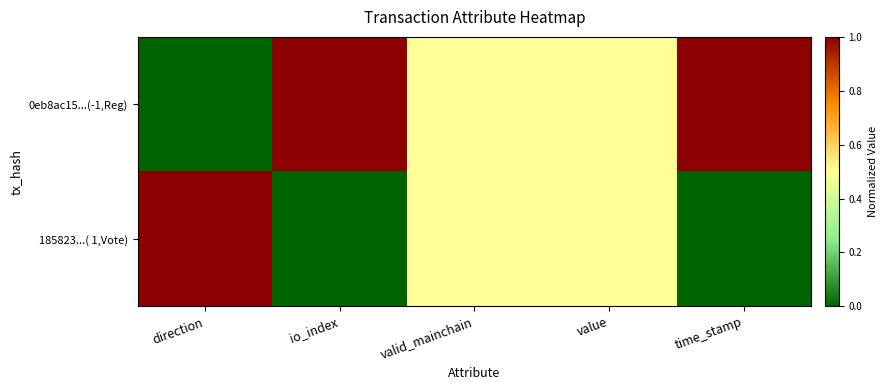

Reading right to left, transcribe all the data shown in this chart.

0eb8ac15...(-1,Reg): time_stamp=1.0	value=0.5	valid_mainchain=0.5	io_index=1.0	direction=0.0
185823...( 1,Vote): time_stamp=0.0	value=0.5	valid_mainchain=0.5	io_index=0.0	direction=1.0